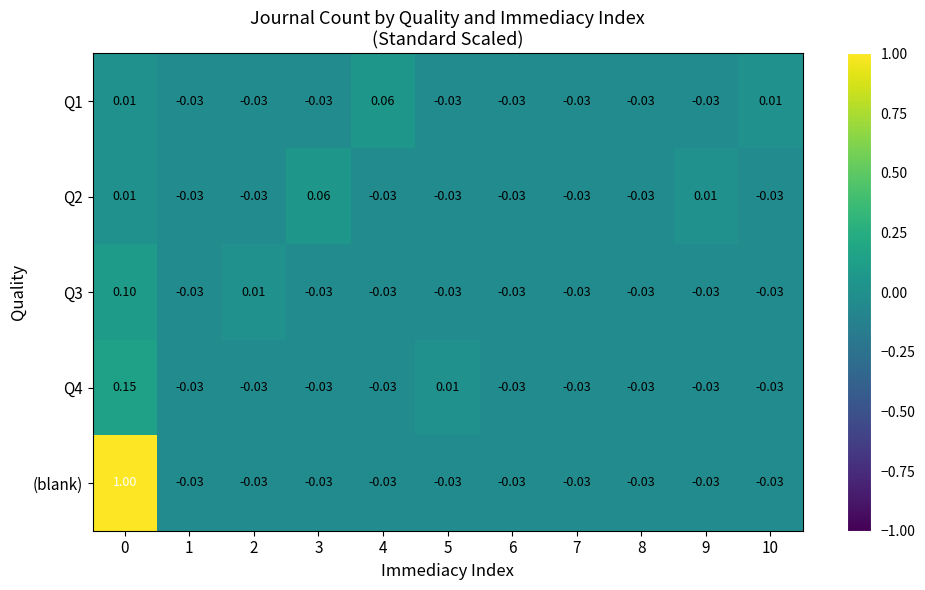

How many series are shown in this chart?

5